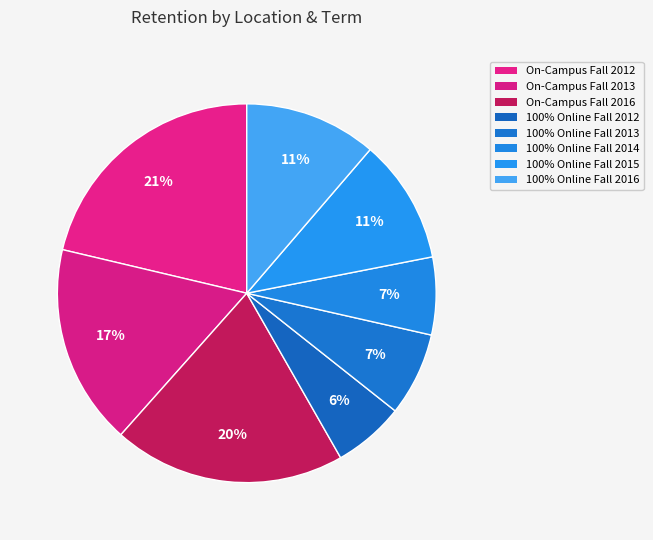

Which has a higher value, 100% Online Fall 2015 or 100% Online Fall 2012?

100% Online Fall 2015